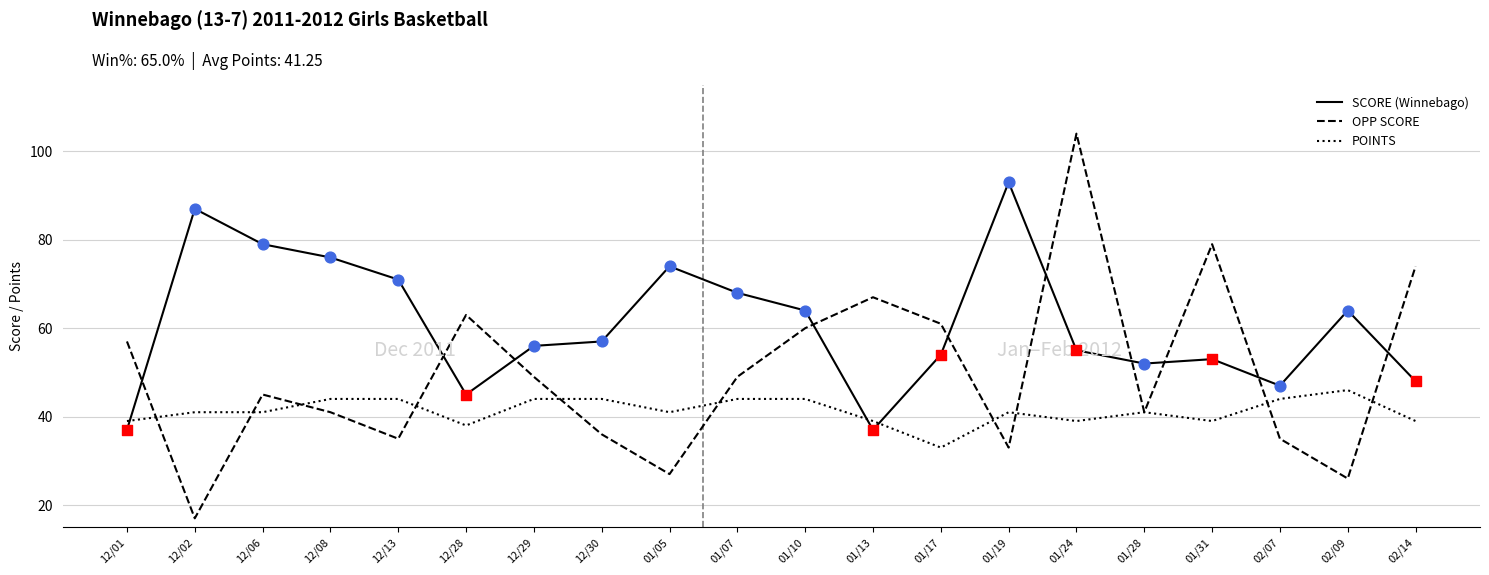

At which category is the sum across all series the highest?

01/24